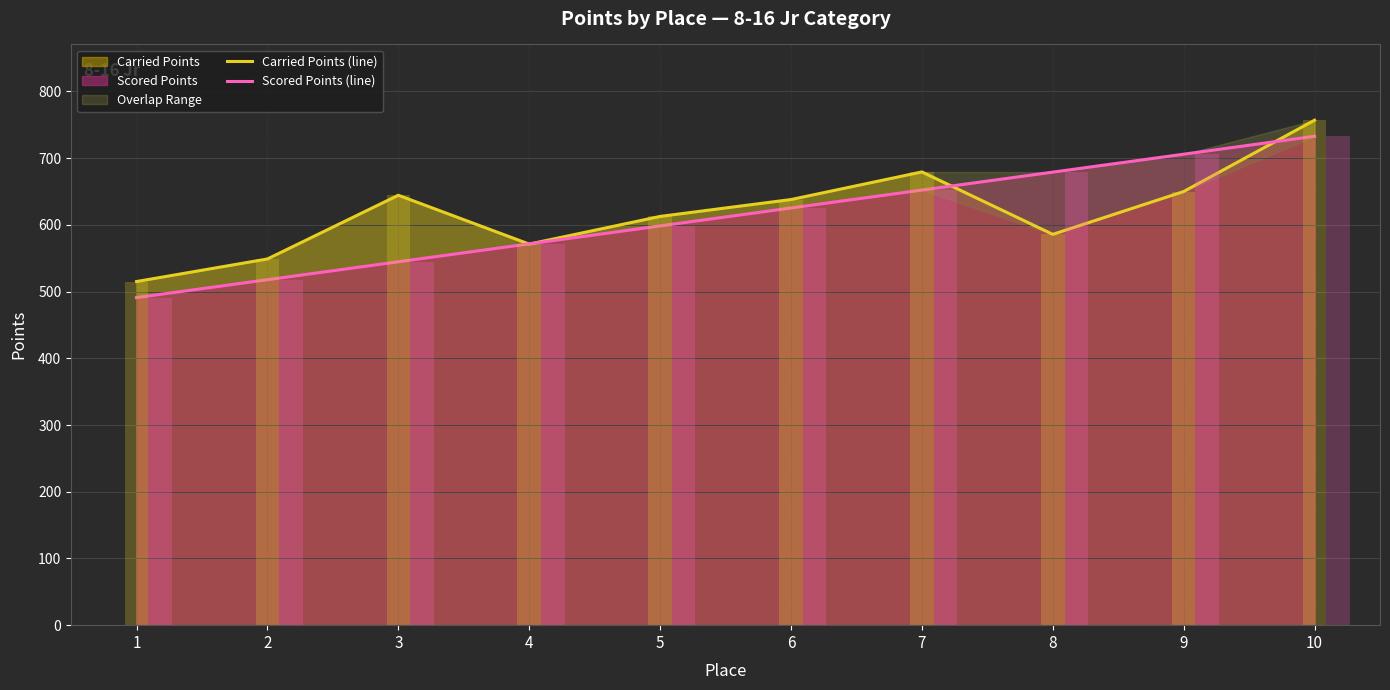

At which label does Scored Points (line) first exceed 625?

6